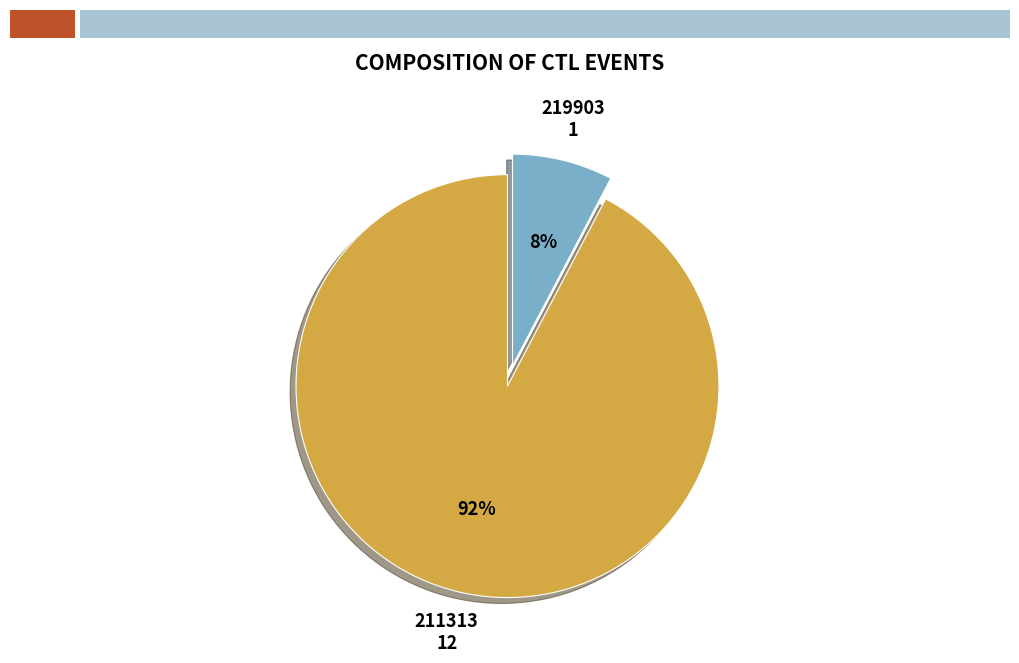

Rank the categories by value from lowest to highest.

219903, 211313